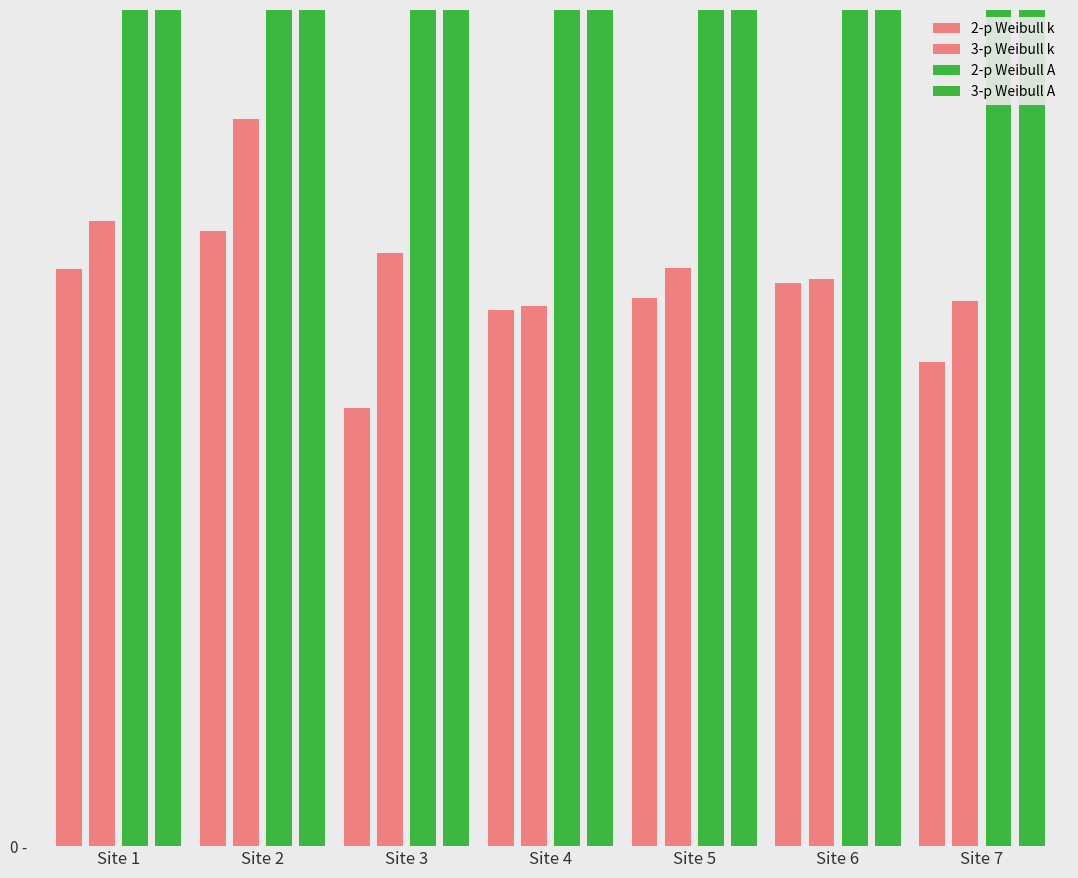

What is the total value across all series at Site 5?

21838925